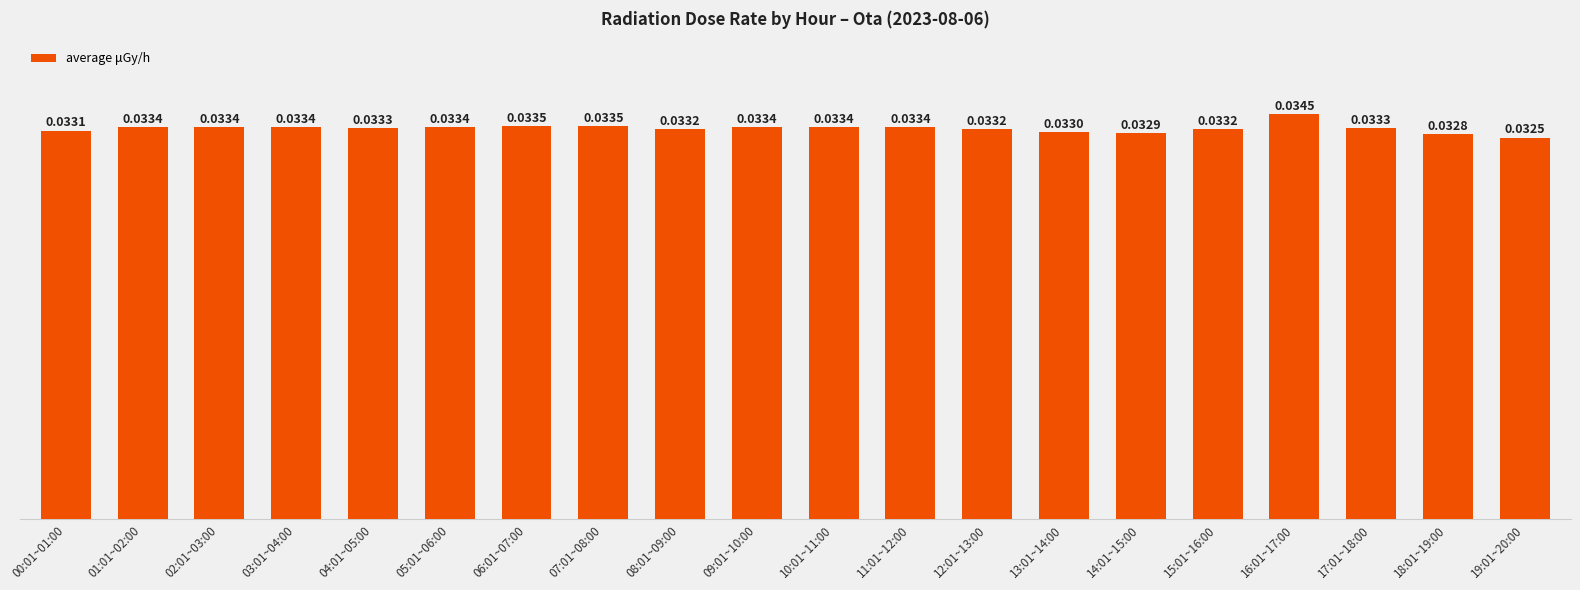

What is the sum of all values?

0.7